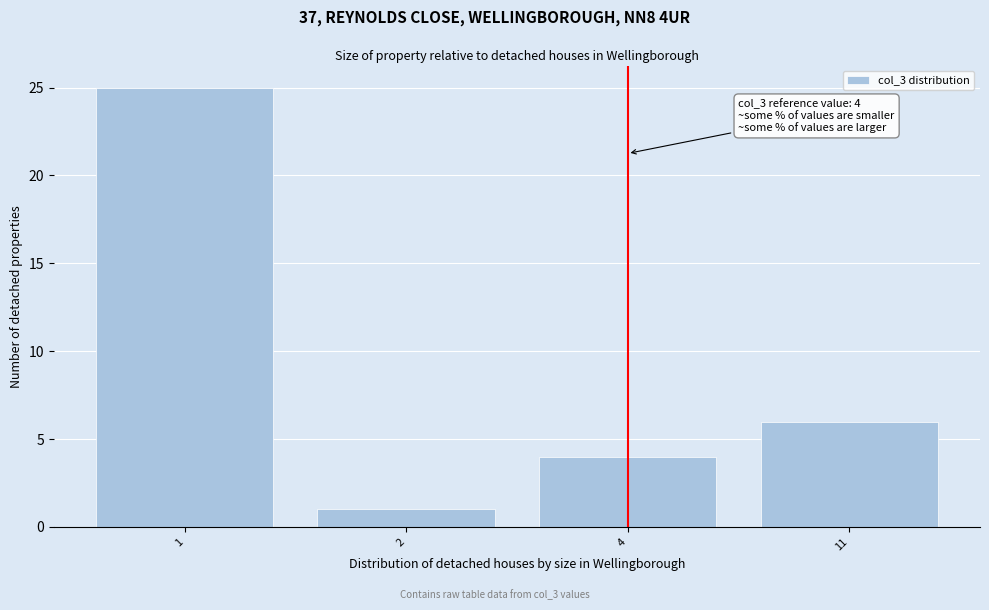

Reading right to left, list all the values displayed in this chart.

6	4	1	25